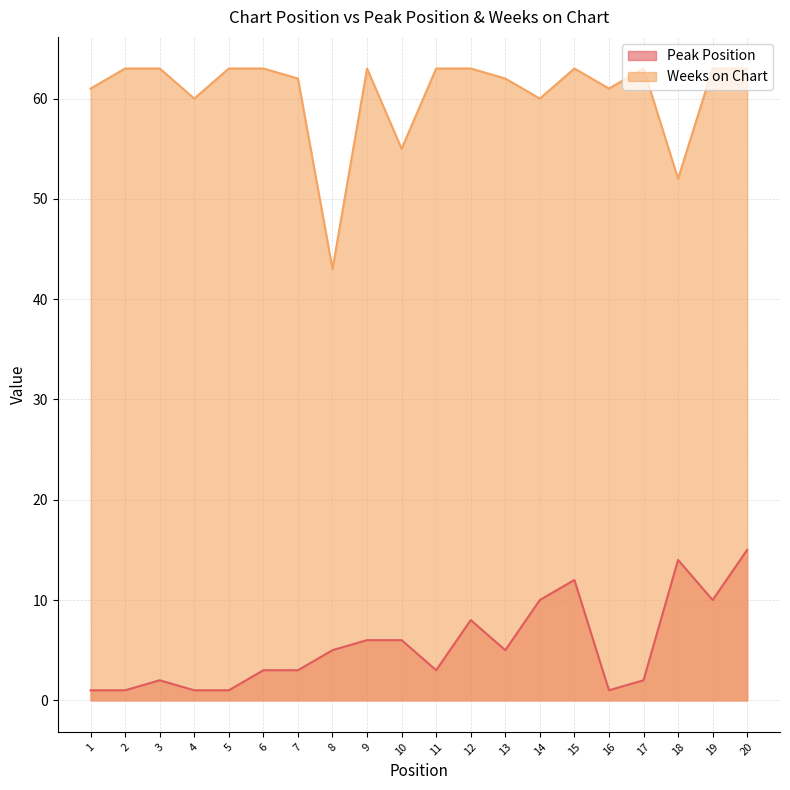

At which category does the chart reach its peak across all series?

2